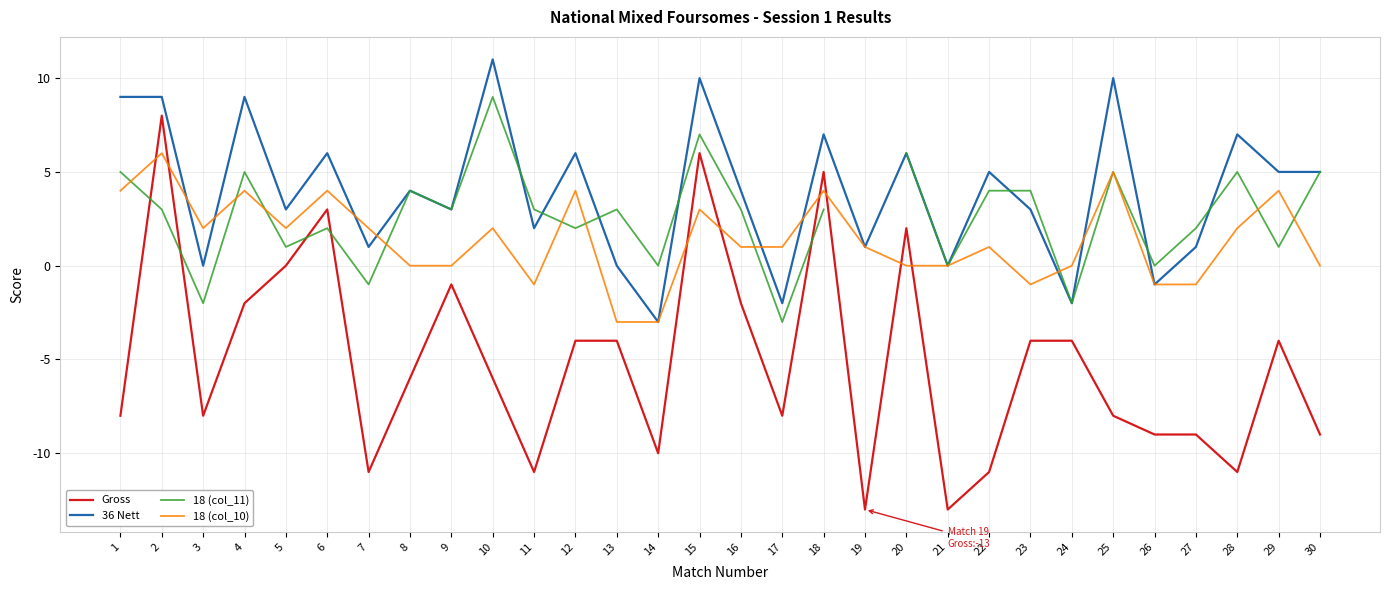

How many times do 18 (col_10) and 36 Nett cross each other?

8